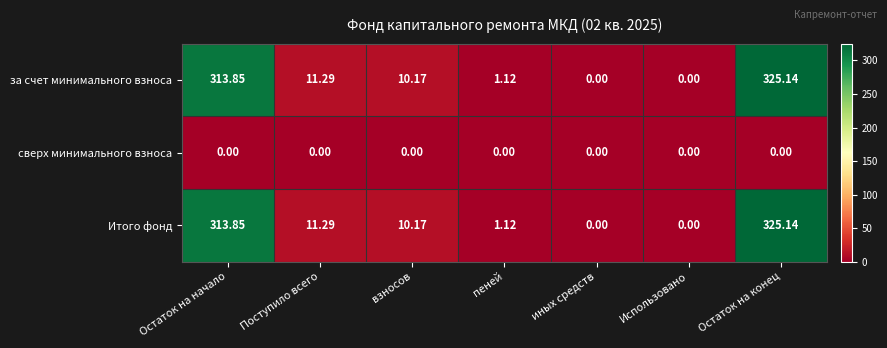

At which label does за счет минимального взноса first exceed 10?

Остаток на начало